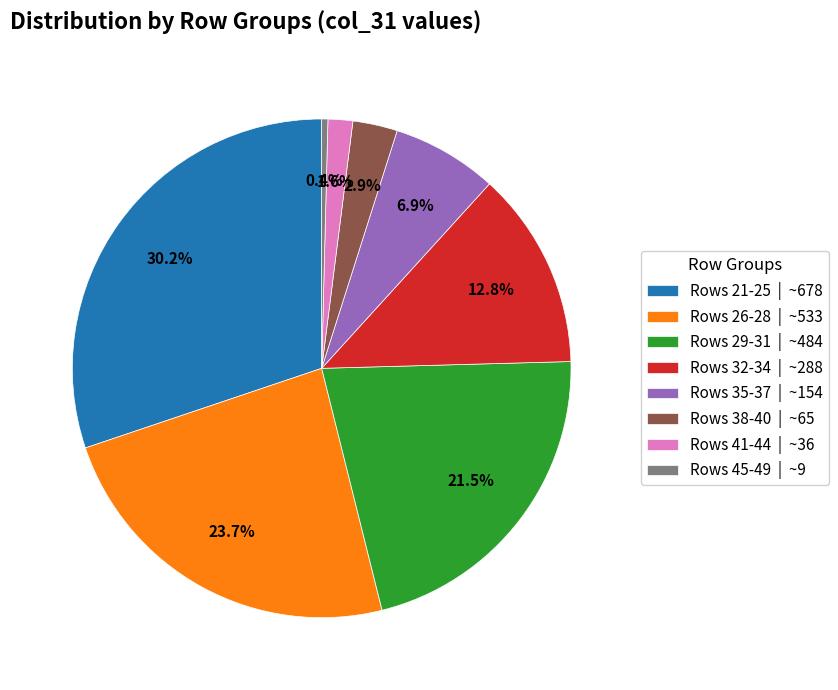

Which slice is the largest?

Rows 21-25 | ~678